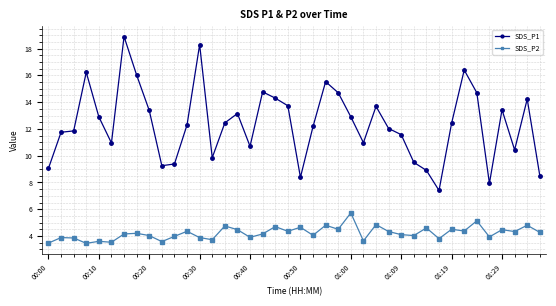

Which series has the largest range (max minus min)?

SDS_P1